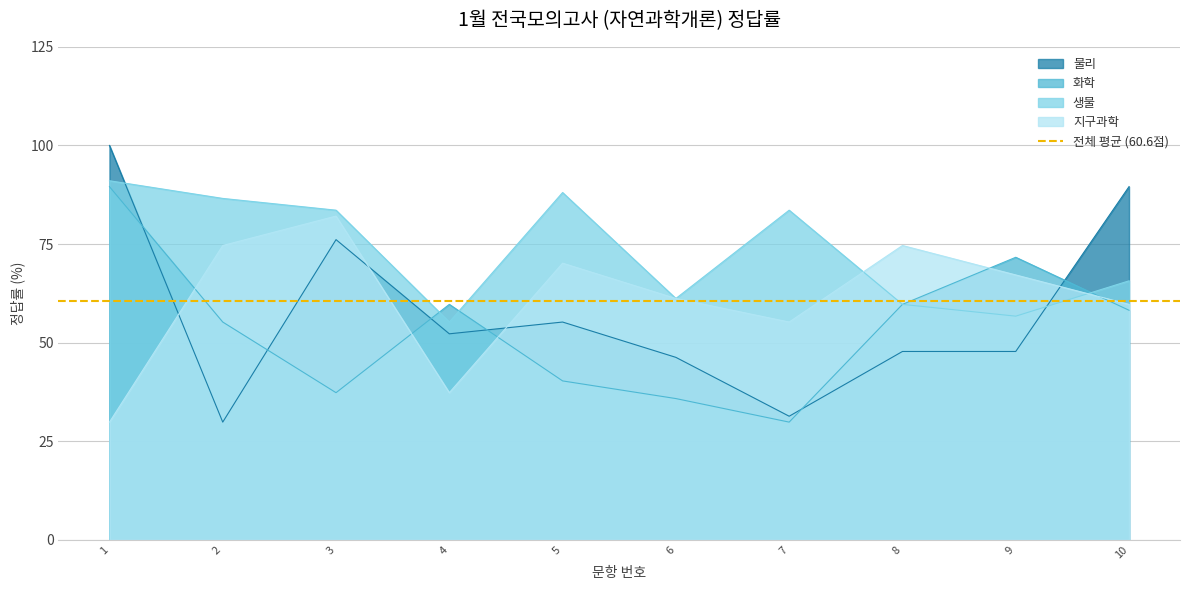

What is the total value across all series at 4?

204.5